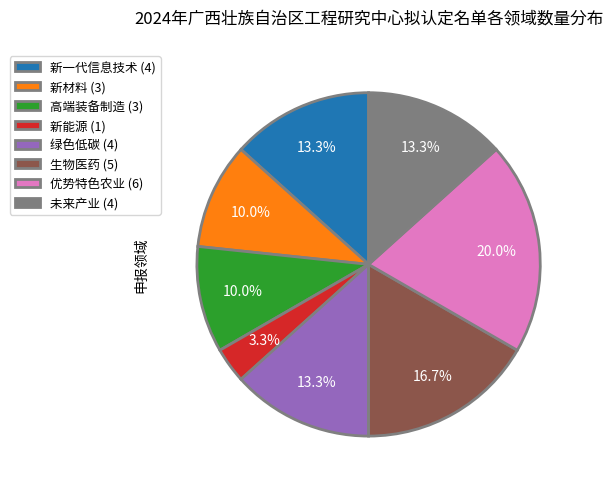

What portion of the pie excludes 未来产业?

86.7%